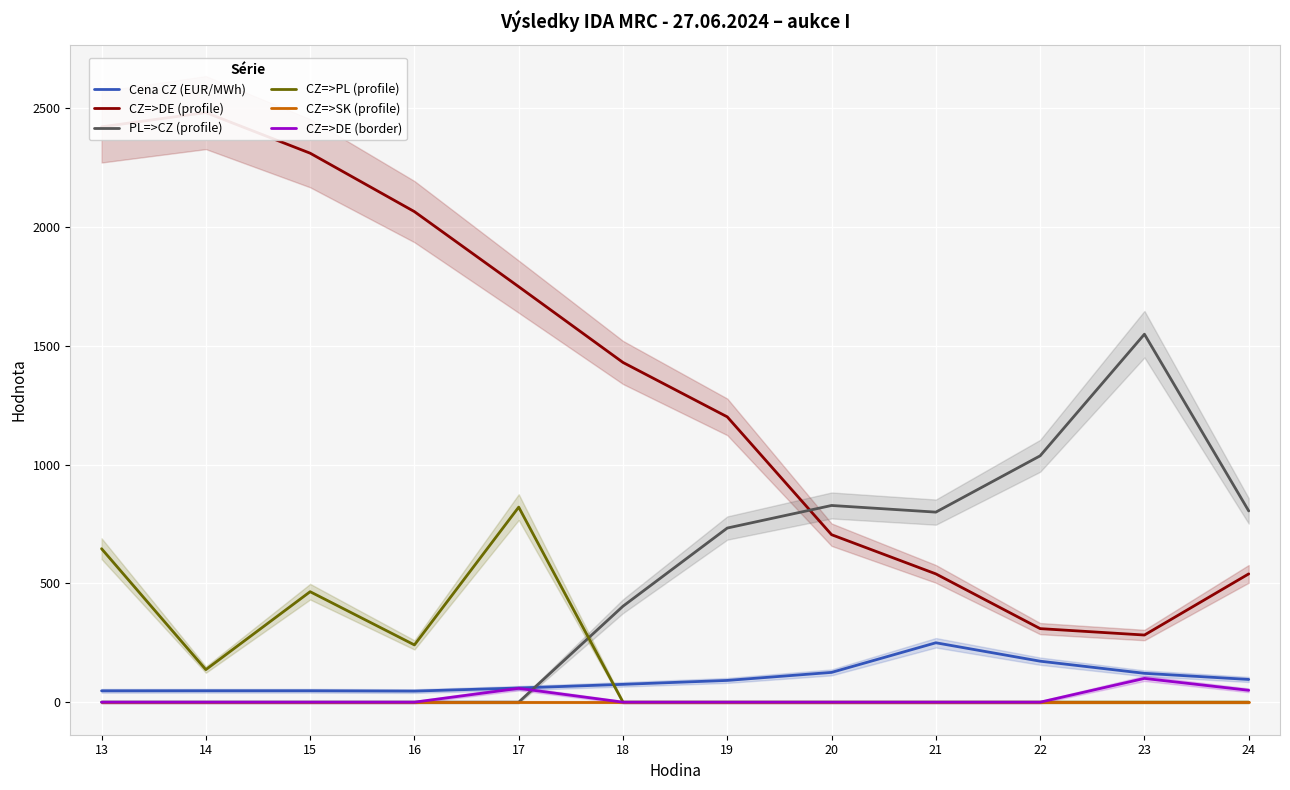

Rank the series by their maximum value, from lowest to highest.

CZ=>SK (profile), CZ=>DE (border), Cena CZ (EUR/MWh), CZ=>PL (profile), PL=>CZ (profile), CZ=>DE (profile)